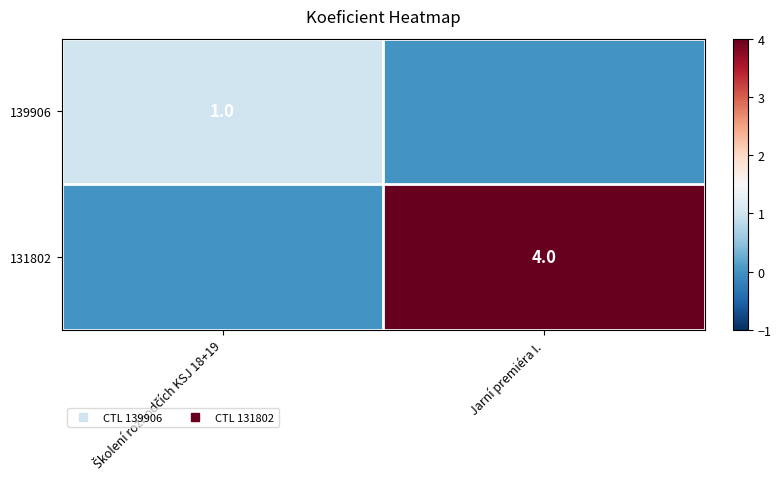

At Školení rozhodčích KSJ 18+19, list the series in order from largest to smallest.

139906, 131802